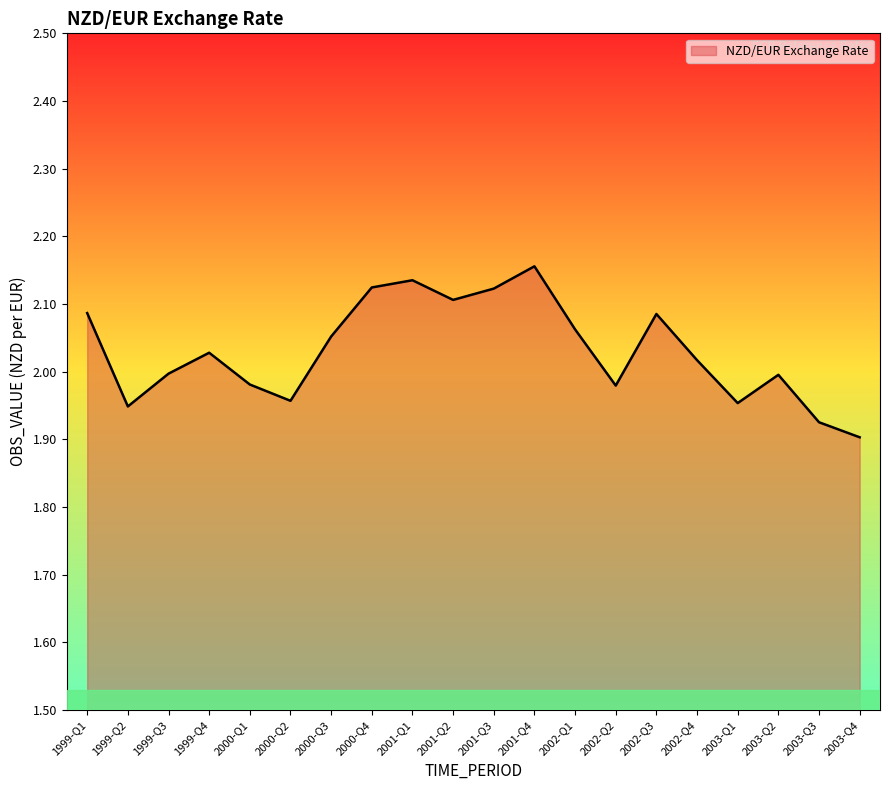

How many lines are shown in the chart?

1